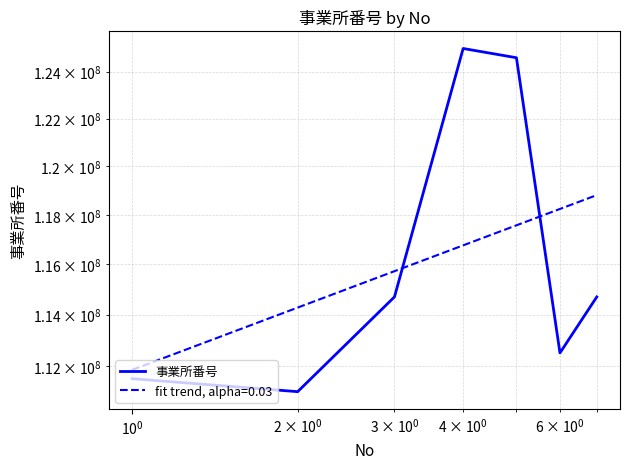

What is the sum of all values?

814012884